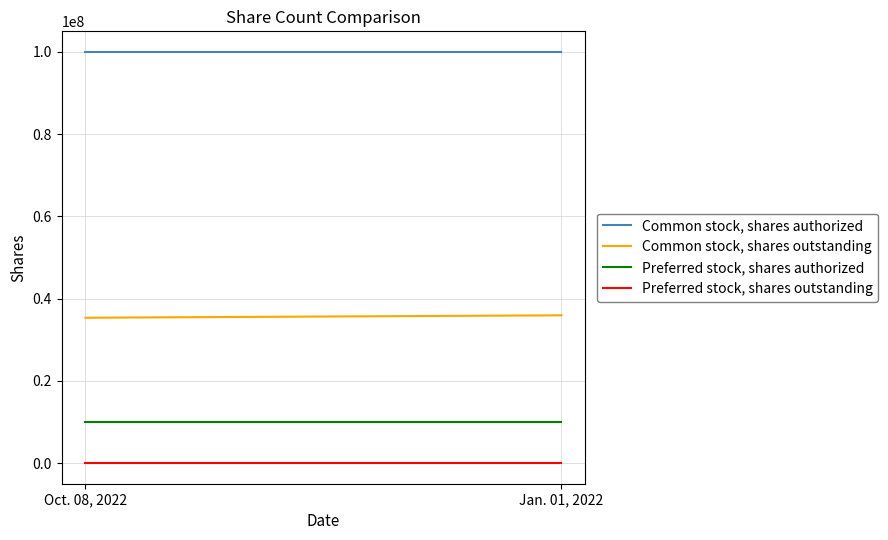

How many categories are shown in the chart?

2